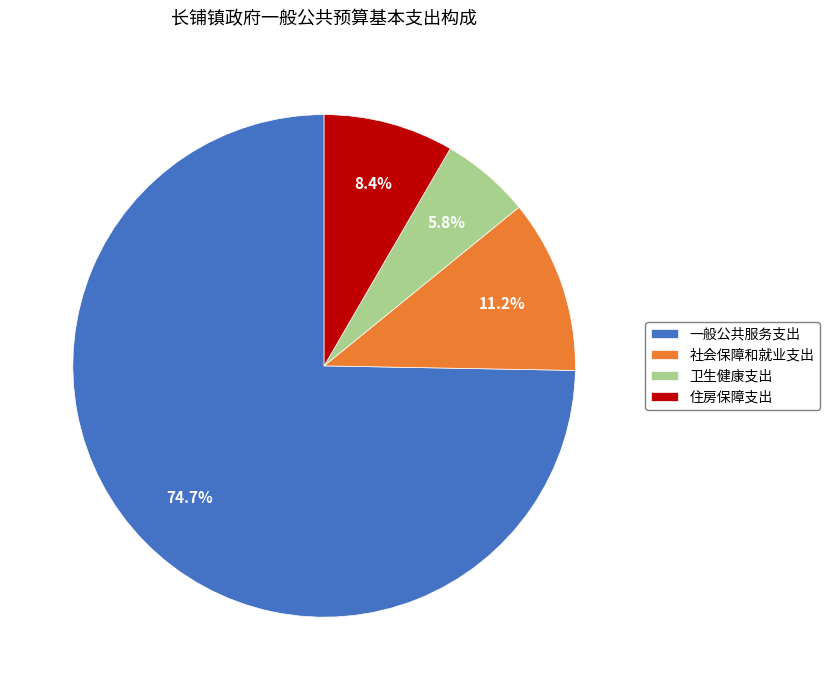

Rank the categories by value from lowest to highest.

卫生健康支出, 住房保障支出, 社会保障和就业支出, 一般公共服务支出